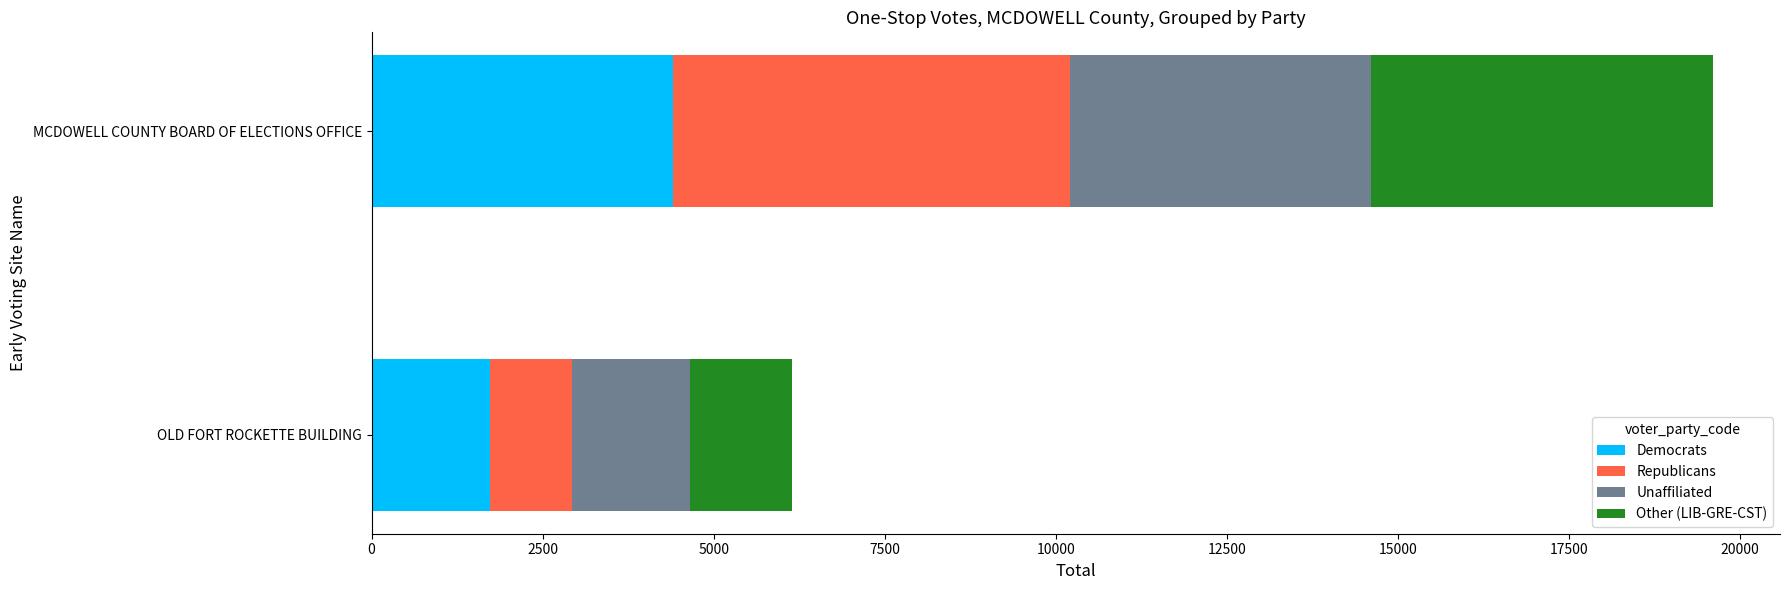

What is the lowest value of the Democrats series?

1725